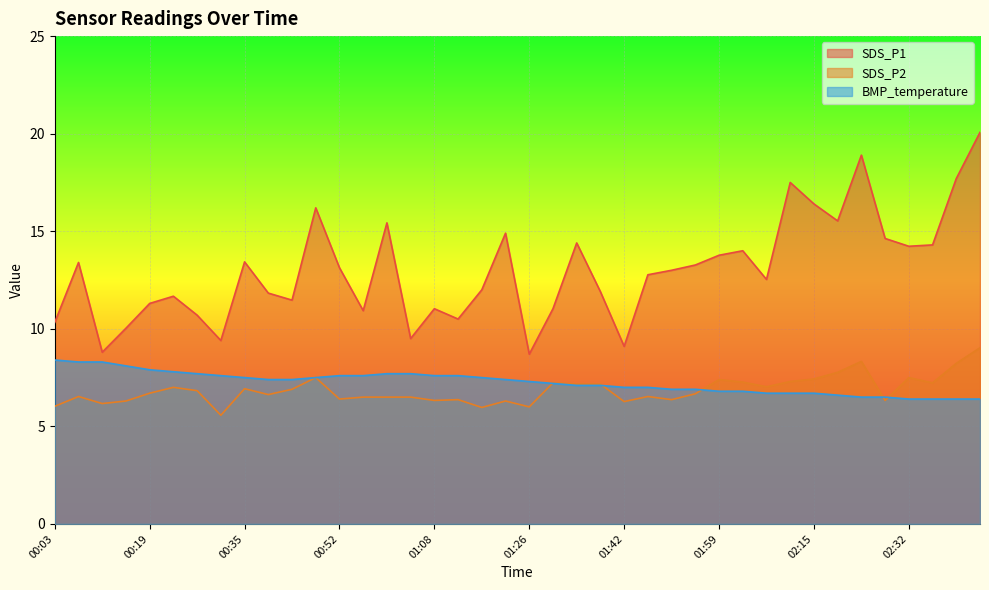

Reading right to left, extract all data points from this chart.

SDS_P1: 20.1	17.7	14.3	14.2	14.6	18.9	15.5	16.4	17.5	12.5	14.0	13.8	13.3	13.0	12.8	9.1	11.9	14.4	11.0	8.7	14.9	12.0	10.5	11.0	9.5	15.4	10.9	13.1	16.2	11.5	11.8	13.4	9.4	10.7	11.7	11.3	10.0	8.8	13.4	10.3
SDS_P2: 9.0	8.2	7.2	7.5	6.3	8.3	7.8	7.4	7.3	7.0	7.3	7.4	6.7	6.4	6.5	6.3	7.2	7.2	7.2	6.0	6.3	6.0	6.4	6.3	6.5	6.5	6.5	6.4	7.5	6.9	6.6	6.9	5.6	6.8	7.0	6.7	6.3	6.2	6.5	6.0
BMP_temperature: 6.4	6.4	6.4	6.4	6.5	6.5	6.6	6.7	6.7	6.7	6.8	6.8	6.9	6.9	7.0	7.0	7.1	7.1	7.2	7.3	7.4	7.5	7.6	7.6	7.7	7.7	7.6	7.6	7.5	7.4	7.4	7.5	7.6	7.7	7.8	7.9	8.1	8.3	8.3	8.4